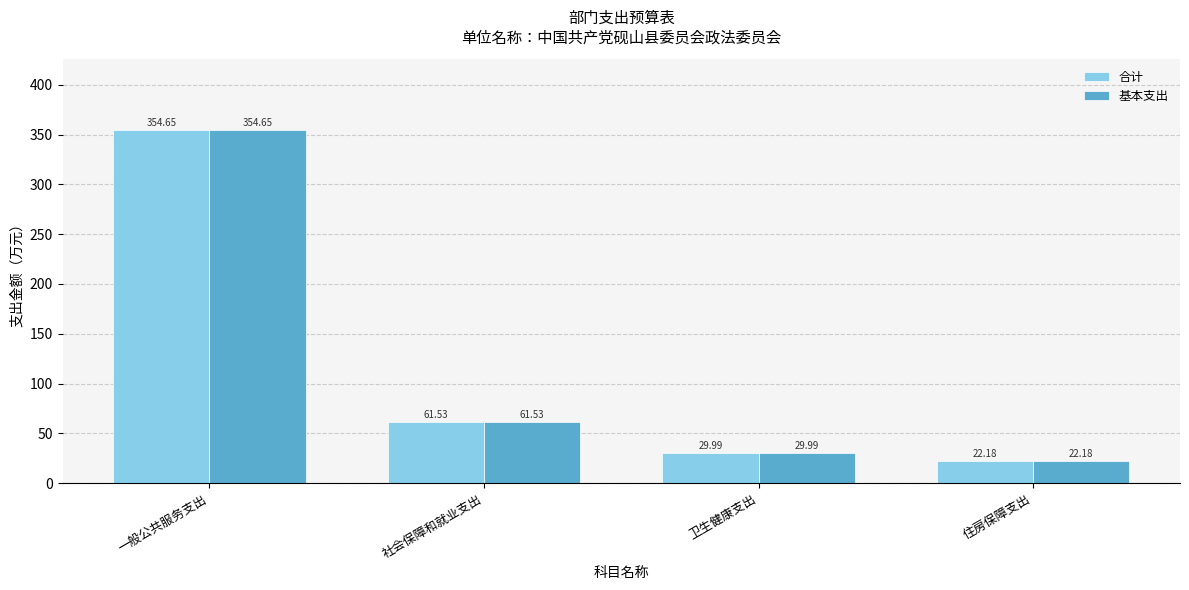

How many groups of bars are there?

4